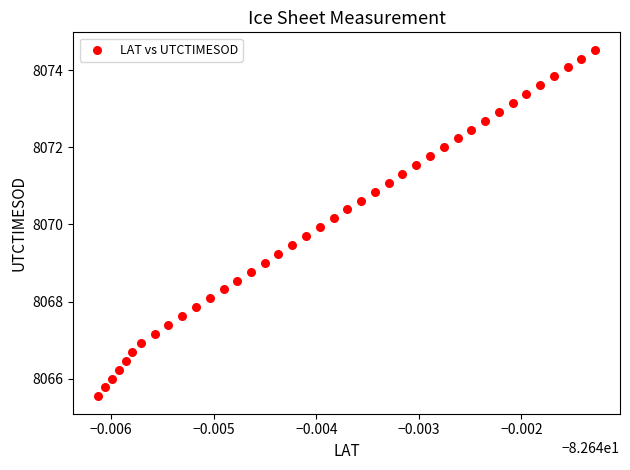

What is the range of Y values (max minus min)?

9.0